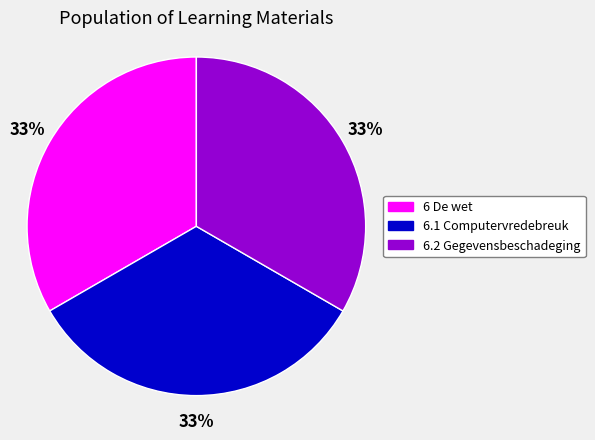

Does 6.2 Gegevensbeschadeging account for over 50% of the chart?

No